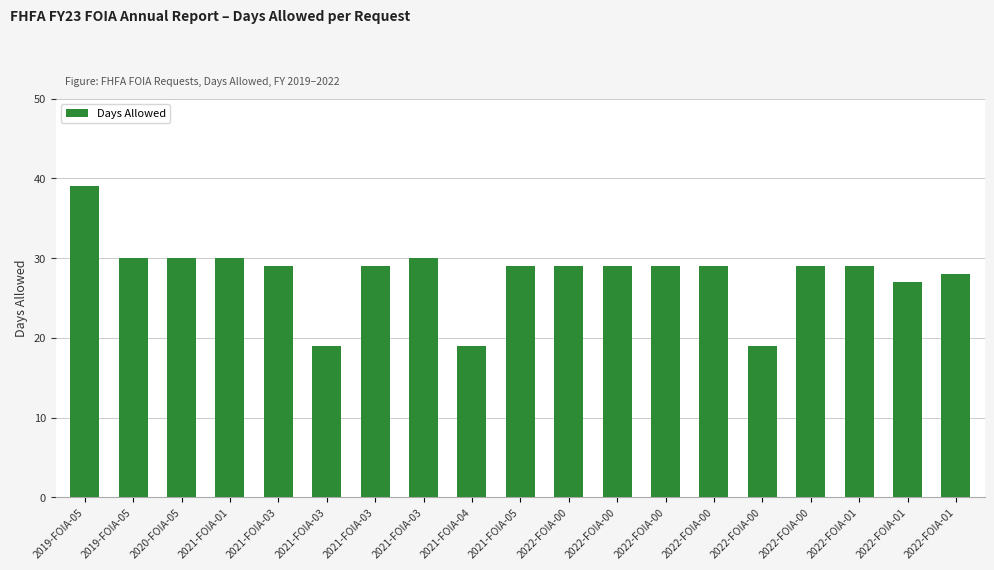

Count the number of data series in this chart.

1